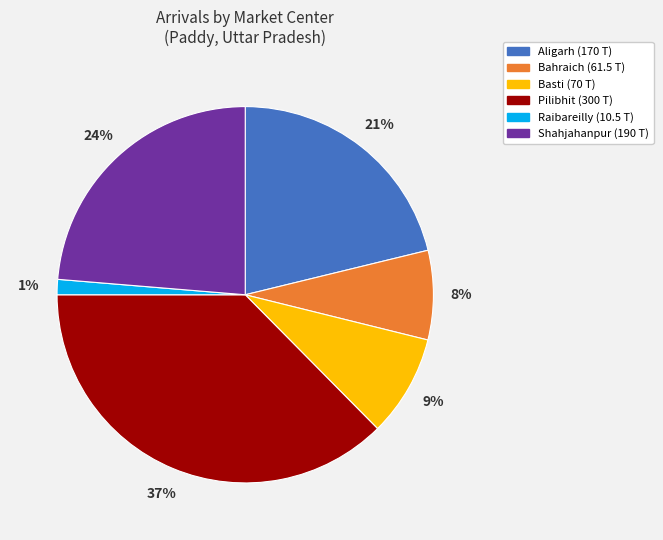

Does Raibareilly account for over 50% of the chart?

No